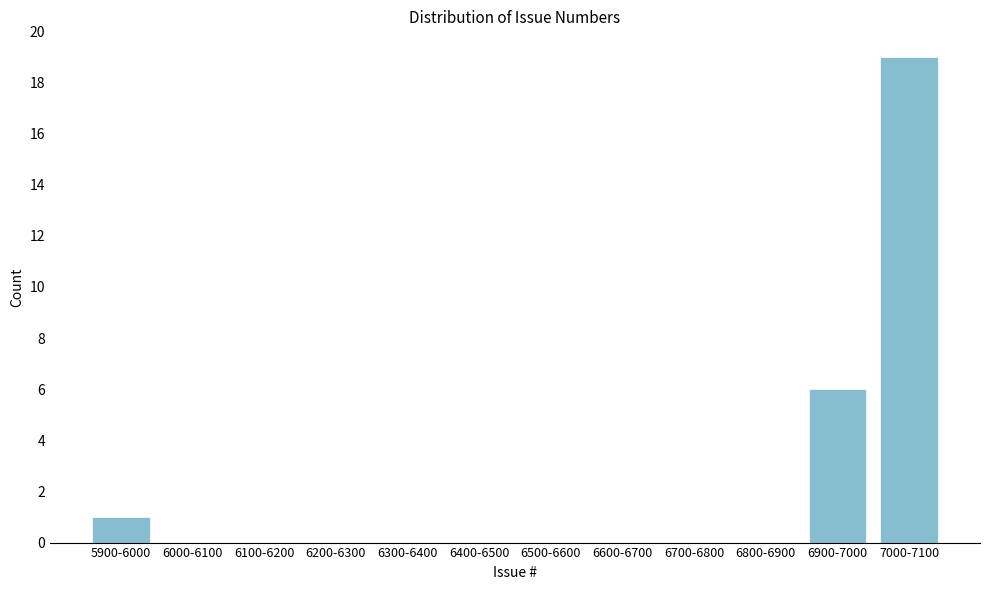

Reading left to right, extract all data points from this chart.

5900-6000=1	6000-6100=0	6100-6200=0	6200-6300=0	6300-6400=0	6400-6500=0	6500-6600=0	6600-6700=0	6700-6800=0	6800-6900=0	6900-7000=6	7000-7100=19